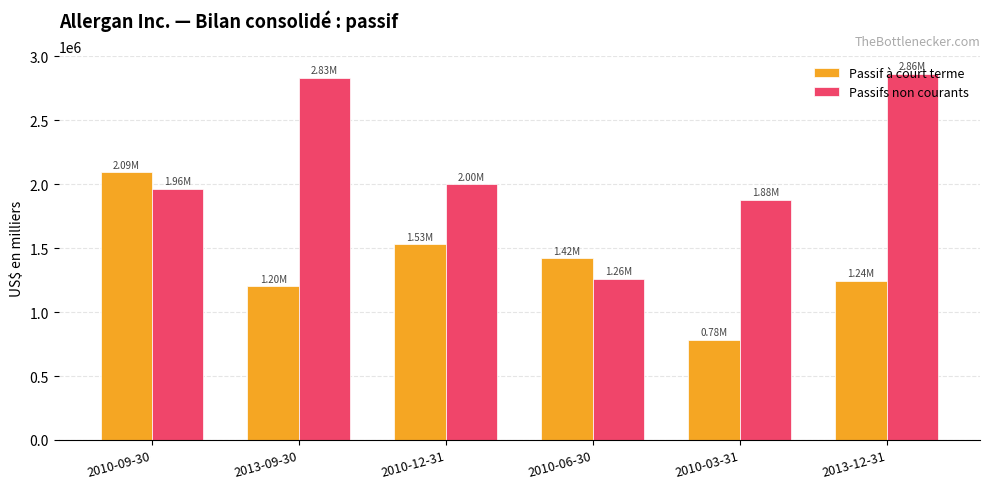

Reading left to right, transcribe all the data shown in this chart.

Passif à court terme: 2010-09-30=2093000	2013-09-30=1199700	2010-12-31=1528400	2010-06-30=1420000	2010-03-31=783300	2013-12-31=1244300
Passifs non courants: 2010-09-30=1962700	2013-09-30=2831800	2010-12-31=1998600	2010-06-30=1257900	2010-03-31=1878400	2013-12-31=2860500